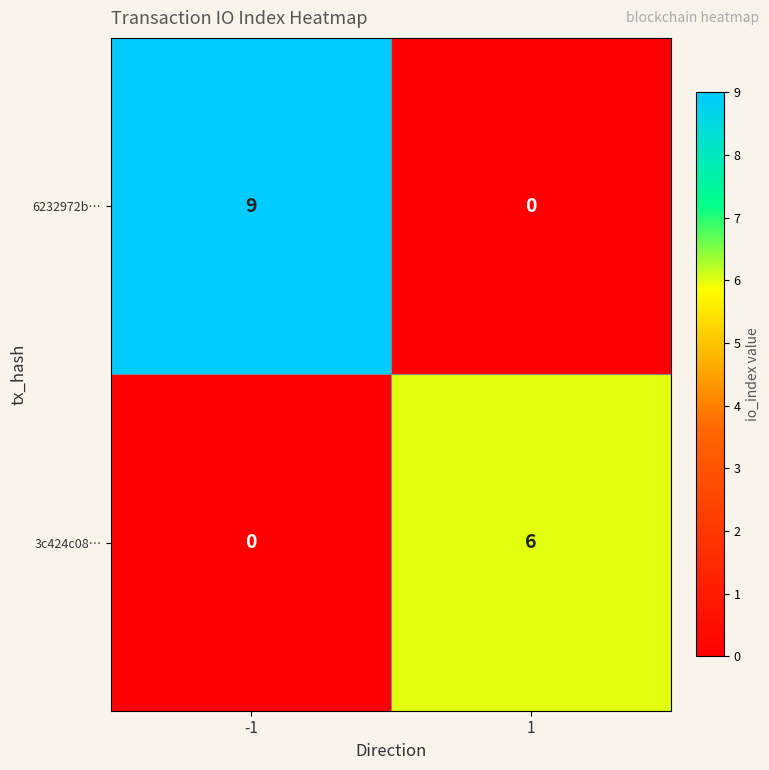

At 1, list the series in order from smallest to largest.

6232972b…, 3c424c08…